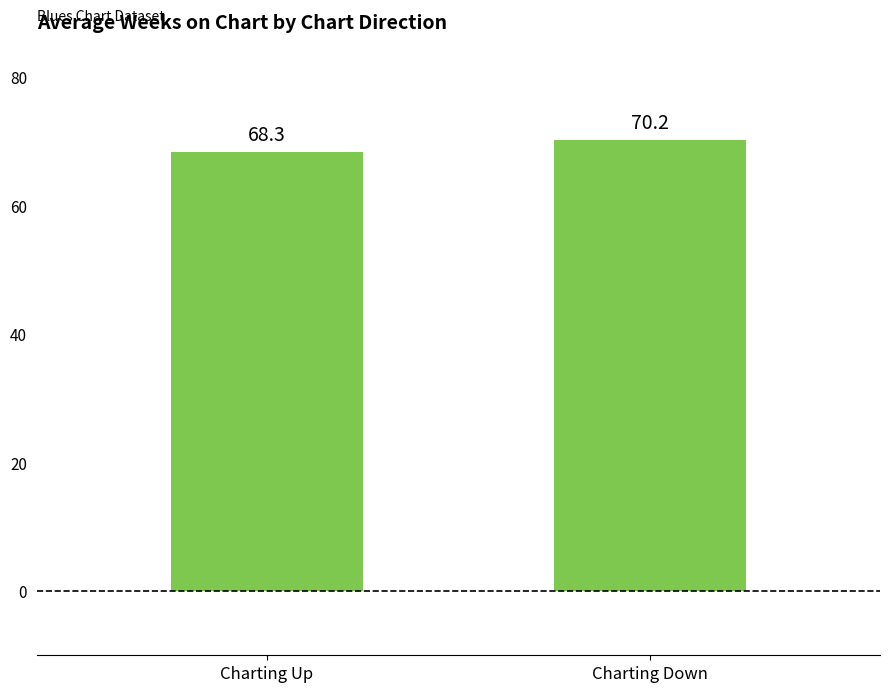

Rank the categories by value from highest to lowest.

Charting Down, Charting Up